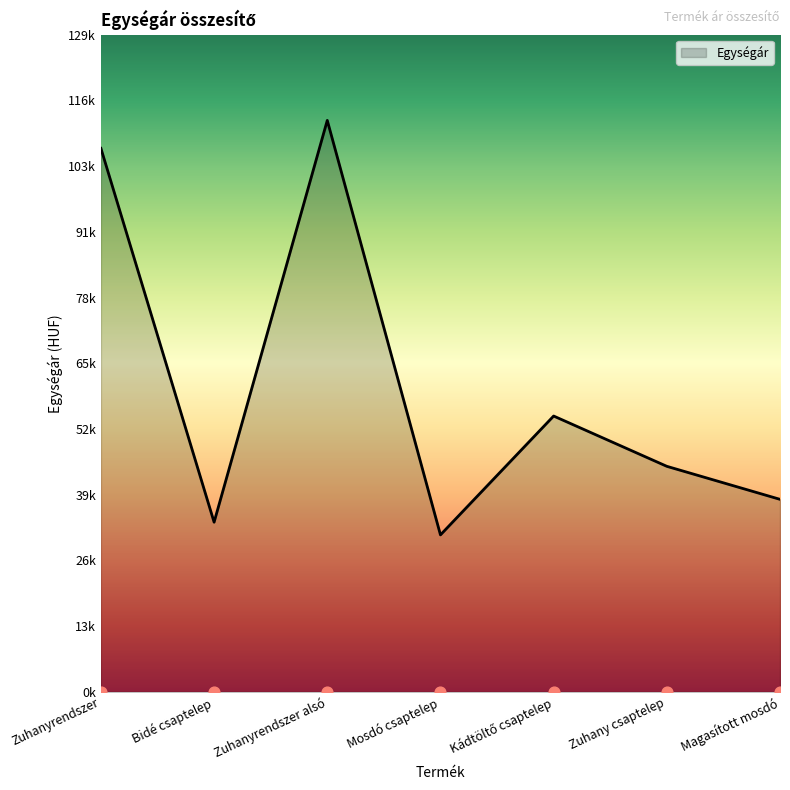

Between Zuhany csaptelep and Zuhanyrendszer alsó, which is larger?

Zuhanyrendszer alsó